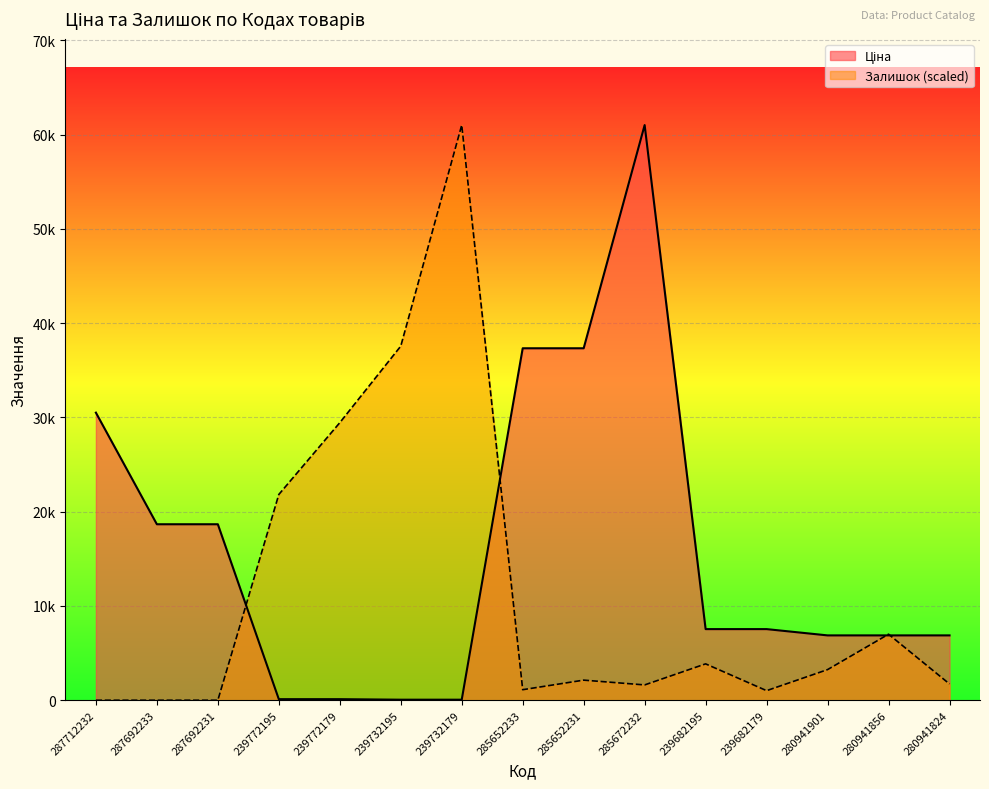

At which category does the chart reach its minimum across all series?

287712232